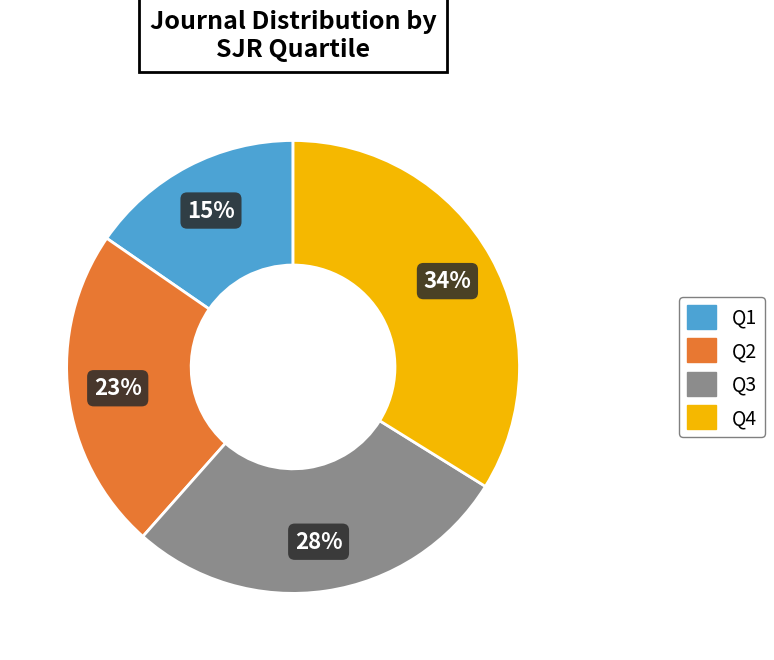

Does Q3 represent more than half of the total?

No